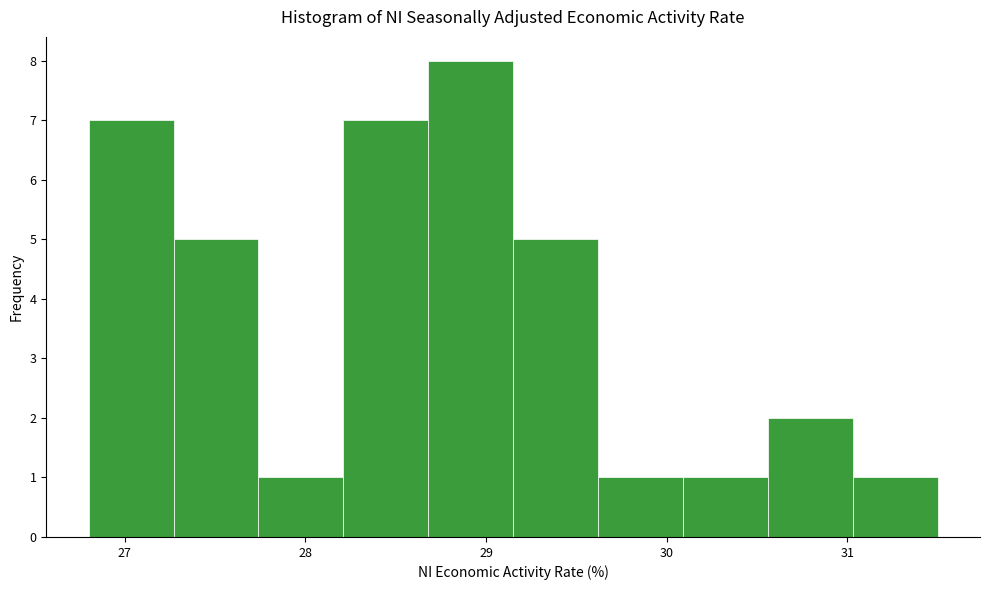

What is the height of the bar covering 29.62 to 30.09 on the x-axis? Neither the bar edges nor the heights are printed on the chart, so give them approximately, as read against the axes.

1